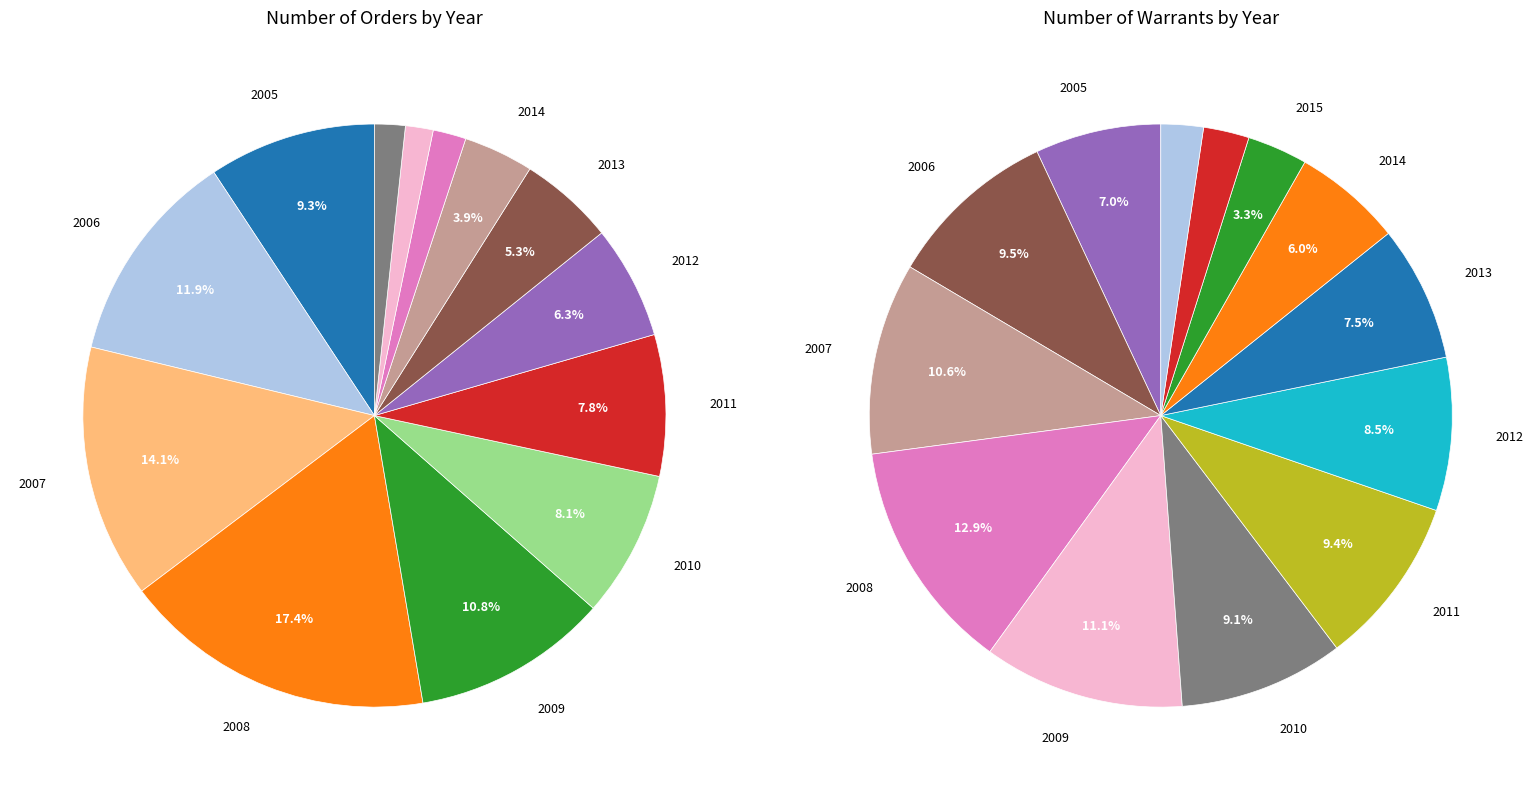

The 2015 slice represents 17% of the pie. True or false?

False